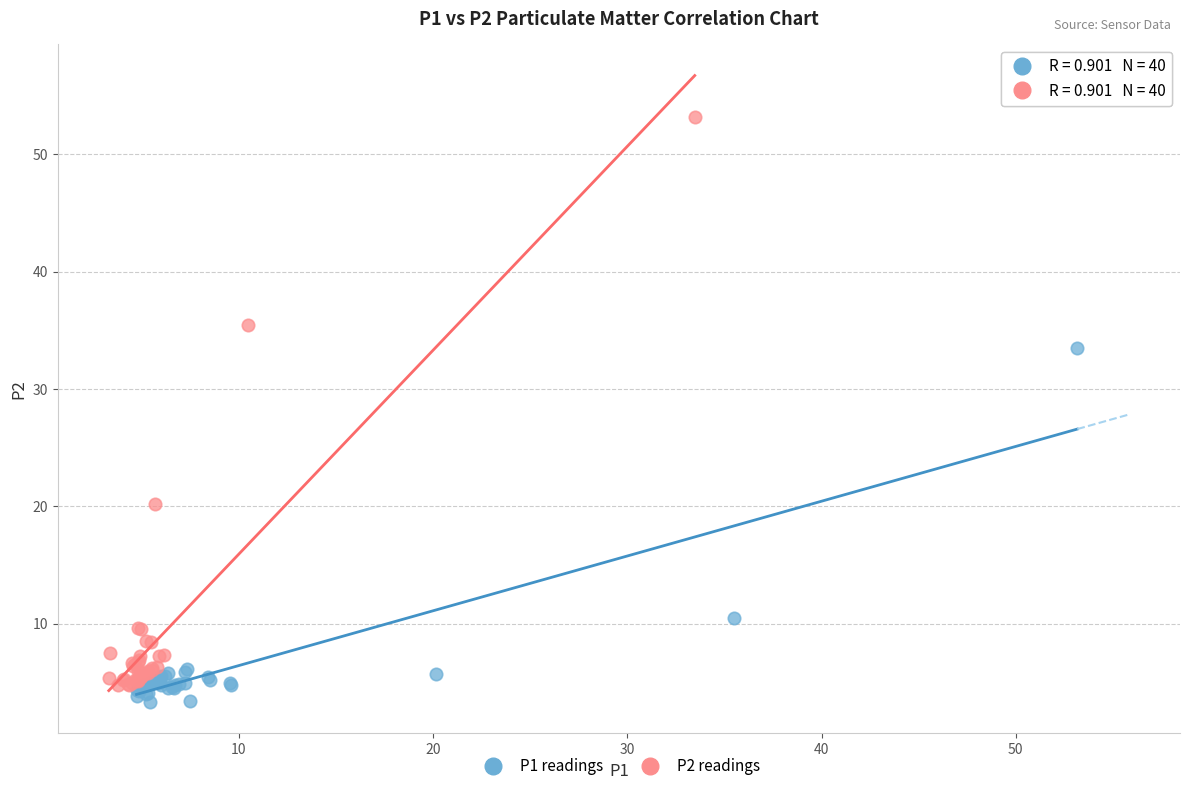

Which series contains the highest Y value?

P2 readings